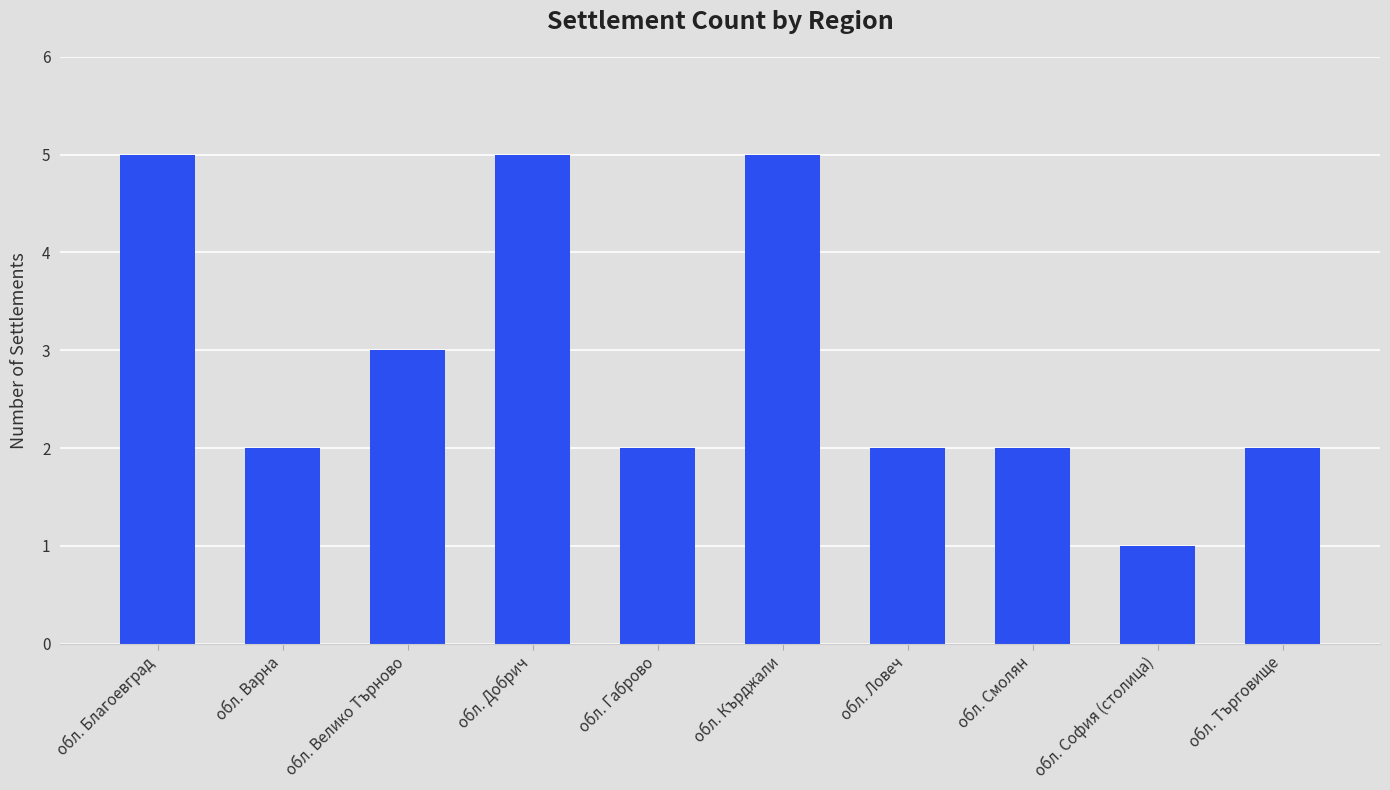

What is the difference between the maximum and minimum values?

4